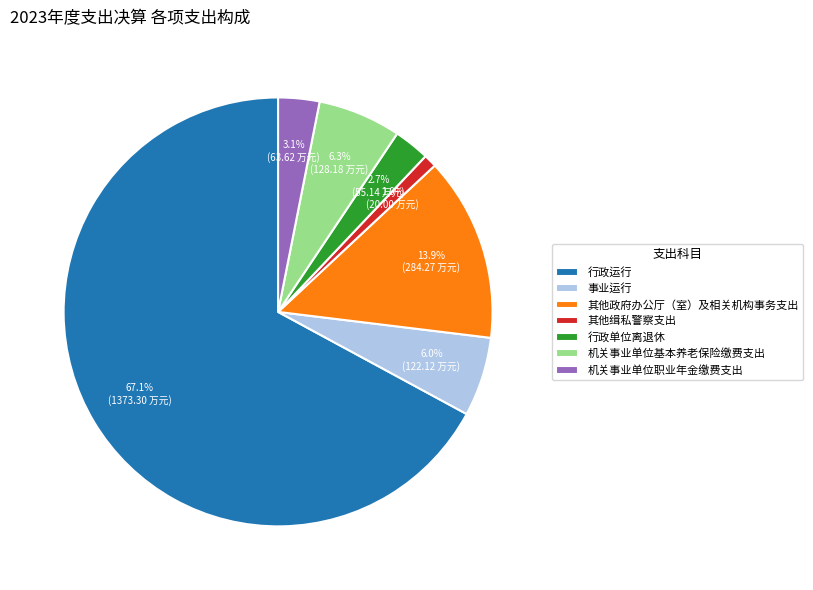

Is it true that 行政单位离退休 is 3% of the pie?

True